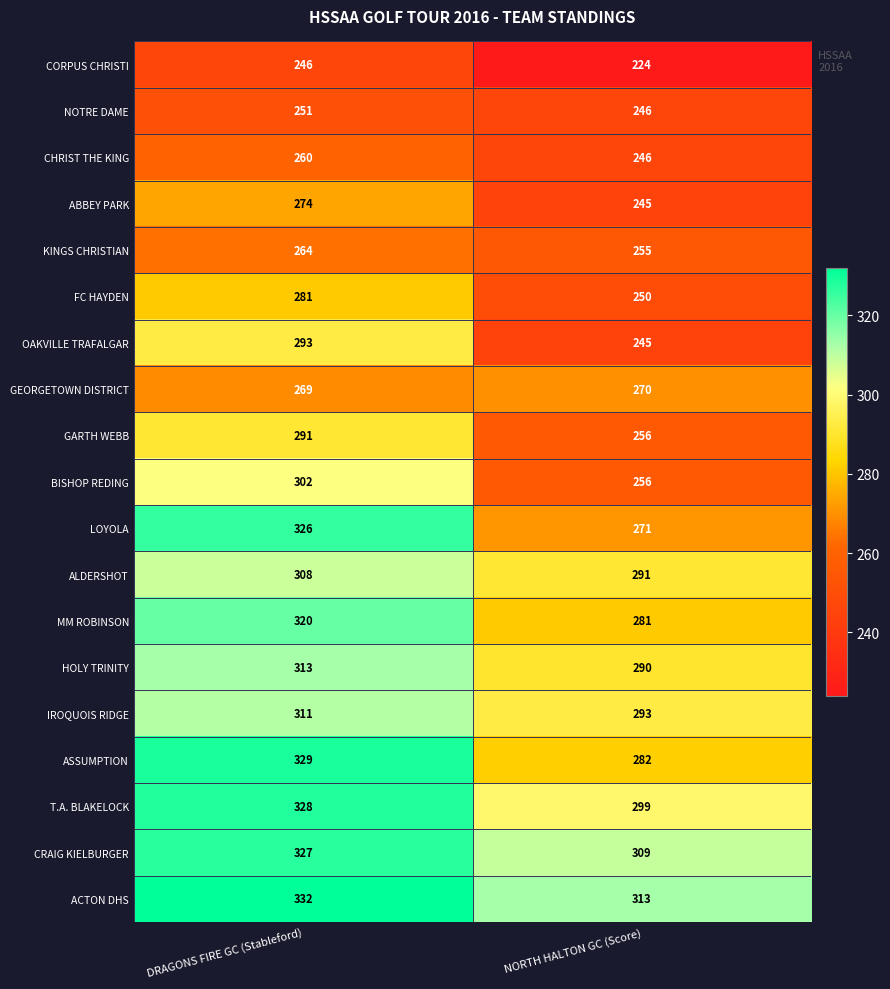

Count the number of data series in this chart.

19